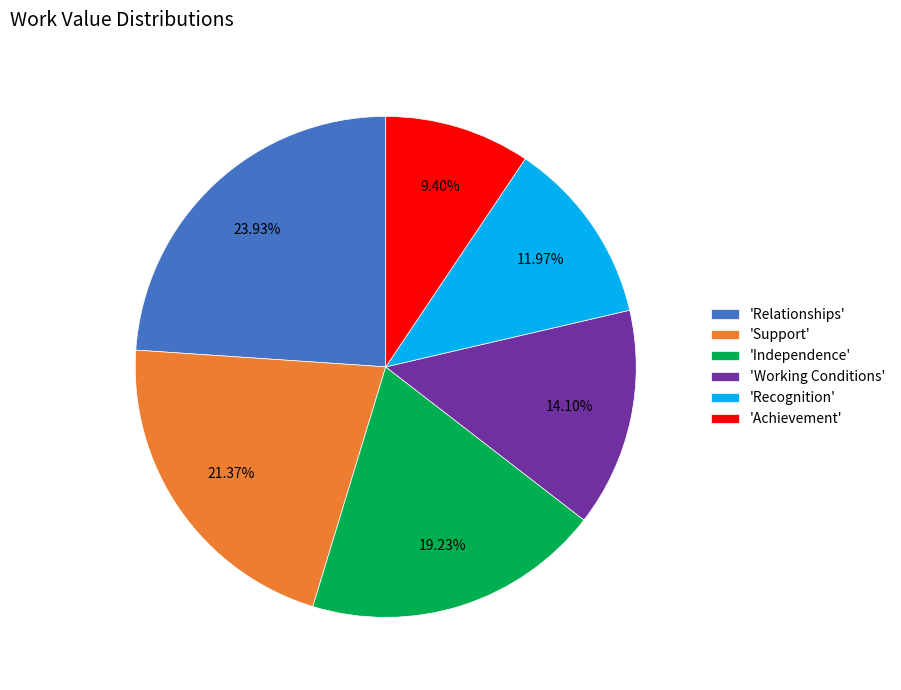

Is there any slice that represents more than half of the pie?

No